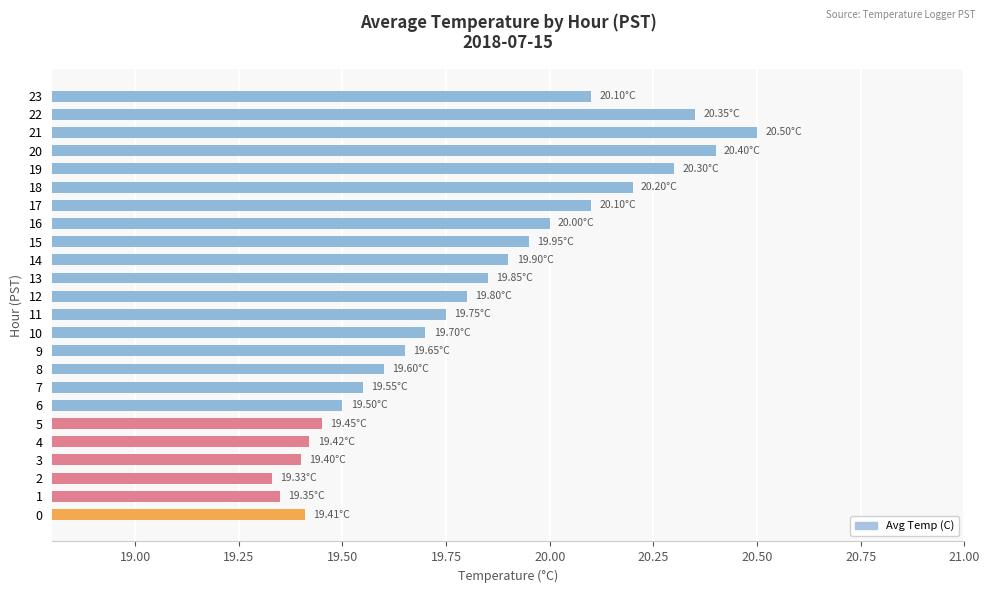

True or false: the data shows 33.0 at 17.

False